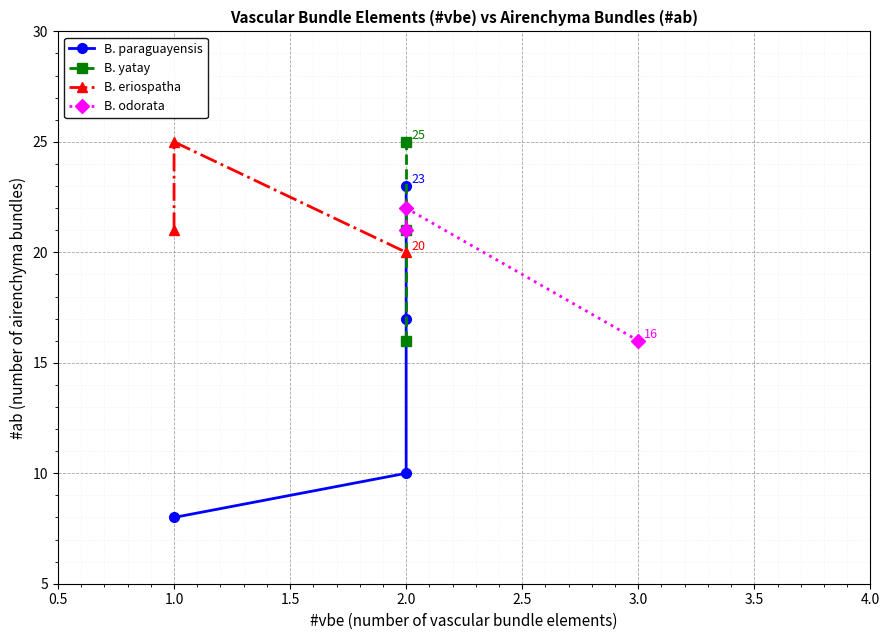

What position from the left is 2.0?

3